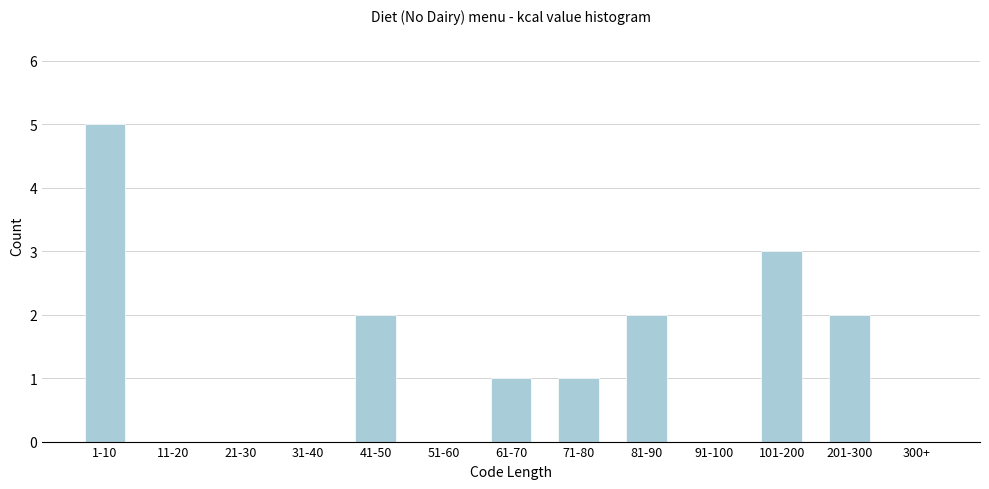

Reading left to right, what are all the values shown in this chart?

1-10=5	11-20=0	21-30=0	31-40=0	41-50=2	51-60=0	61-70=1	71-80=1	81-90=2	91-100=0	101-200=3	201-300=2	300+=0